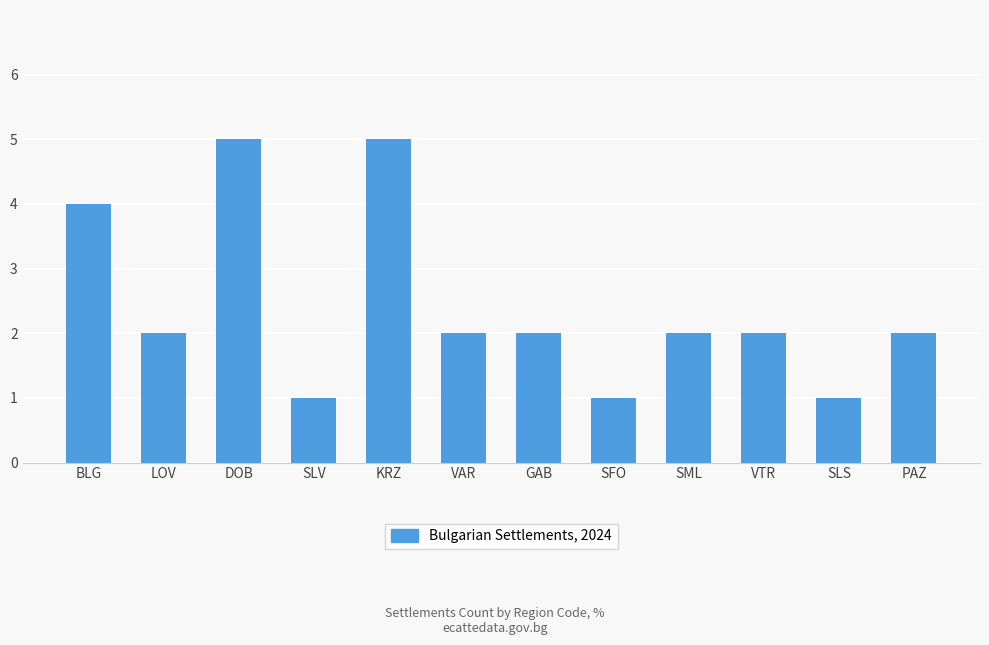

What is the sum of all values?

29